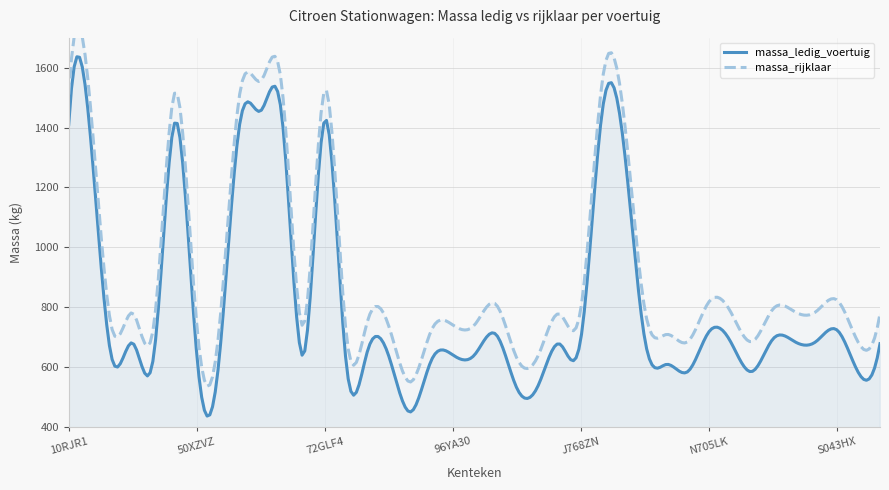

True or false: massa_rijklaar has a value of 735 at 84YD91.

True